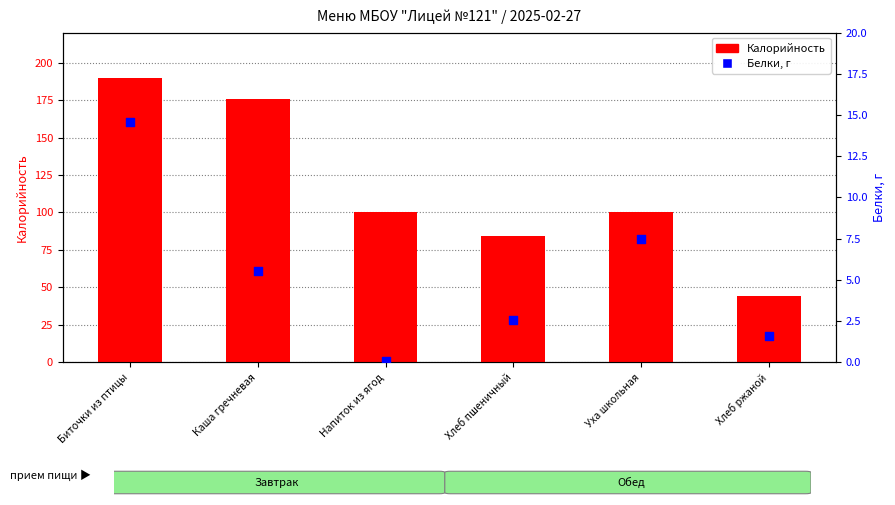

Is the value of Белки, г at Биточки из птицы greater than the value of Калорийность at Напиток из ягод?

No